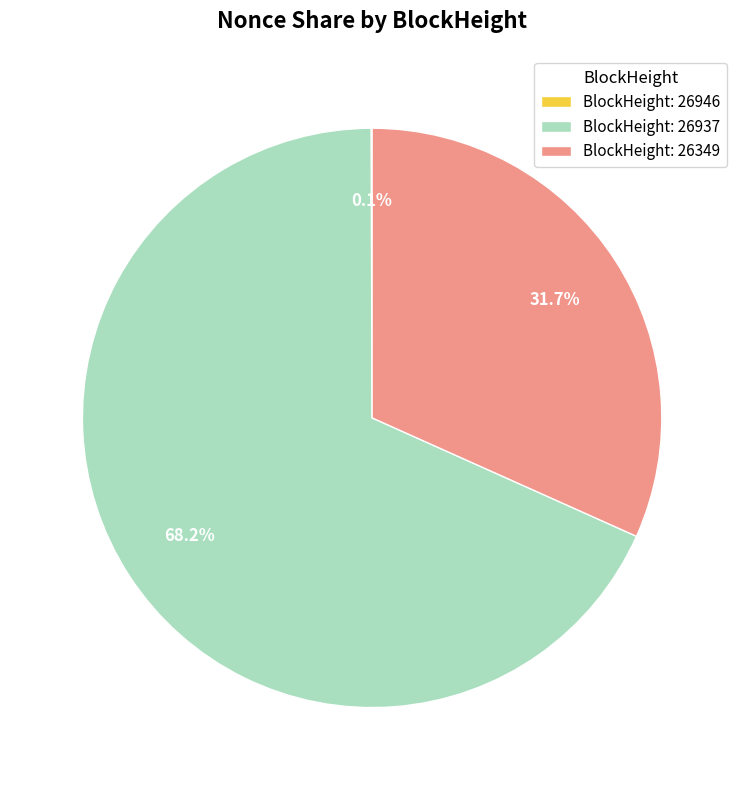

What is the largest slice in the pie chart?

BlockHeight: 26937